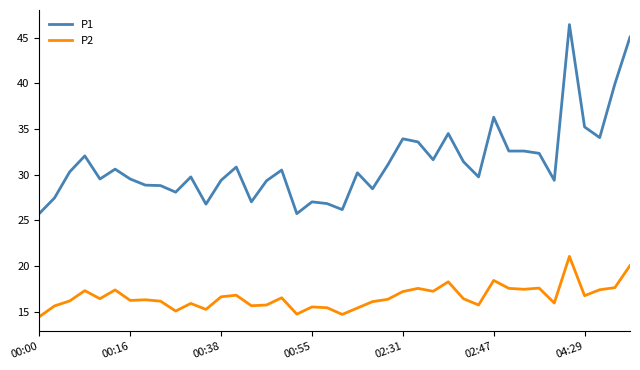

True or false: P1 and P2 cross at least once.

False